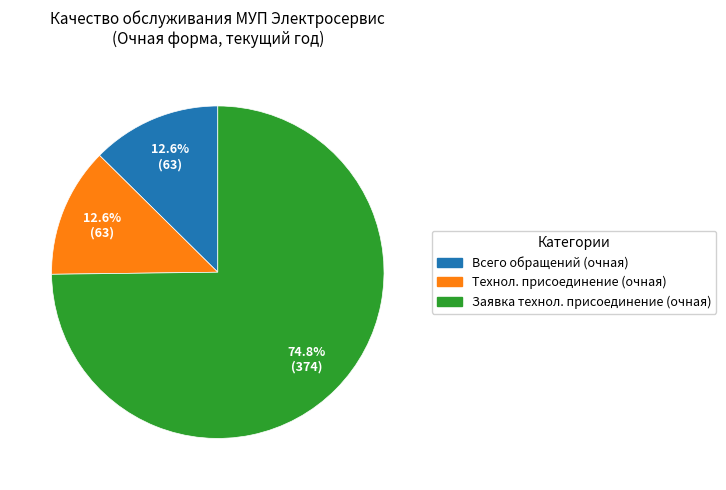

Which slice is the largest?

Заявка технол. присоединение (очная)